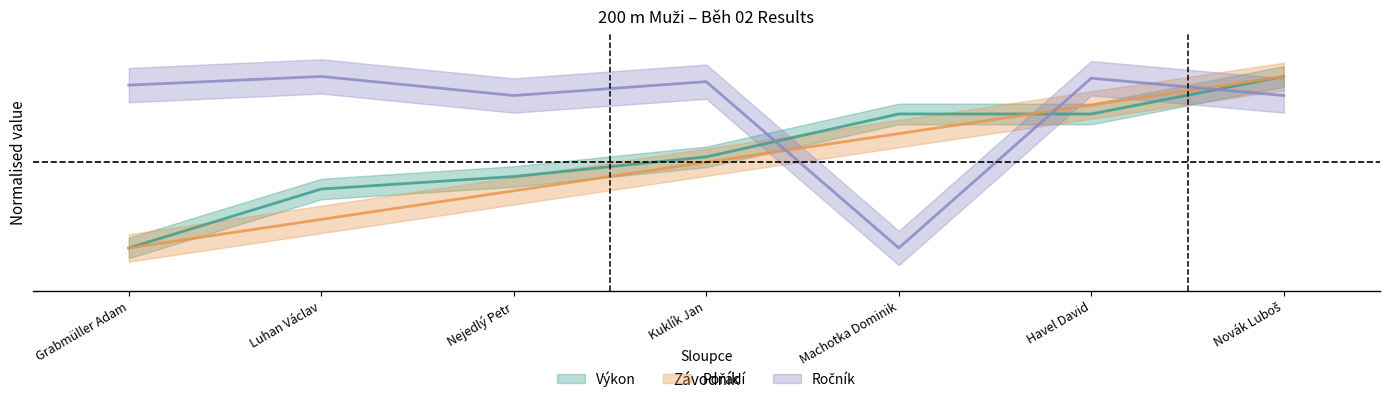

What is the difference between the Výkon values at Luhan Václav and Havel David?

0.4